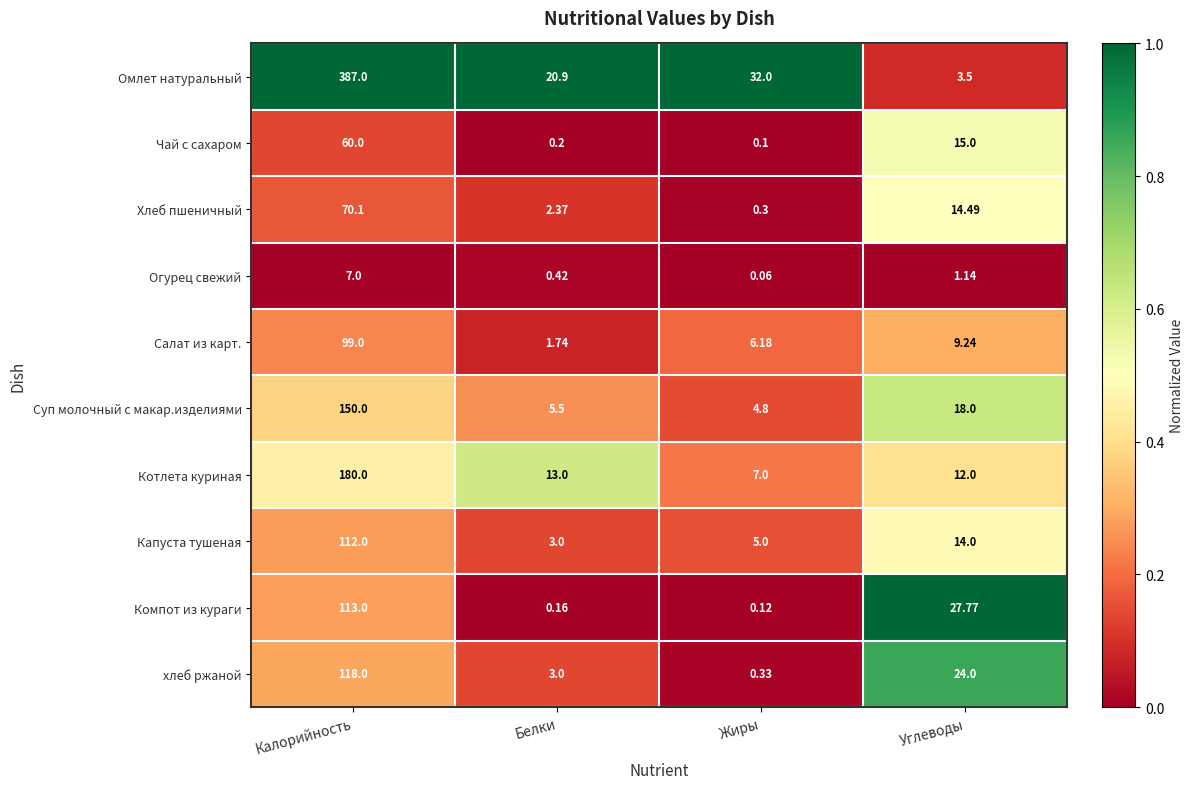

How many data points does each series have?

4